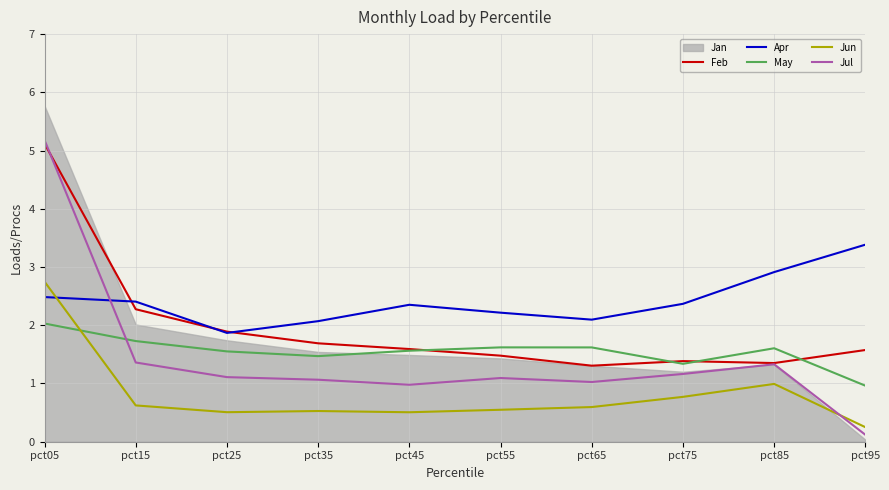

Is the value of Jul at pct55 greater than the value of Jun at pct35?

Yes